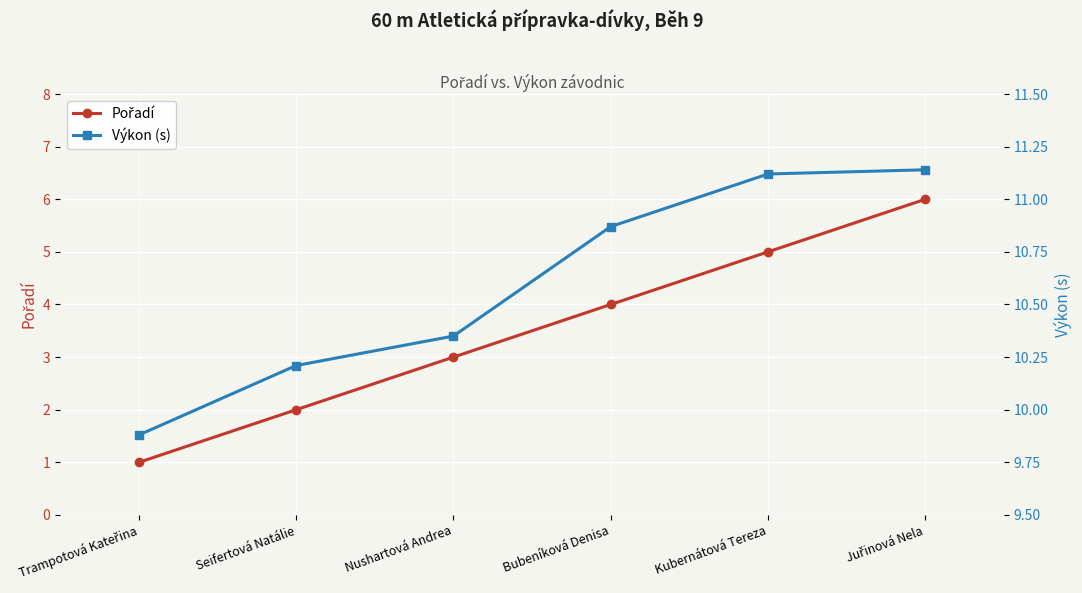

Between Trampotová Kateřina and Nushartová Andrea, which is larger?

Nushartová Andrea